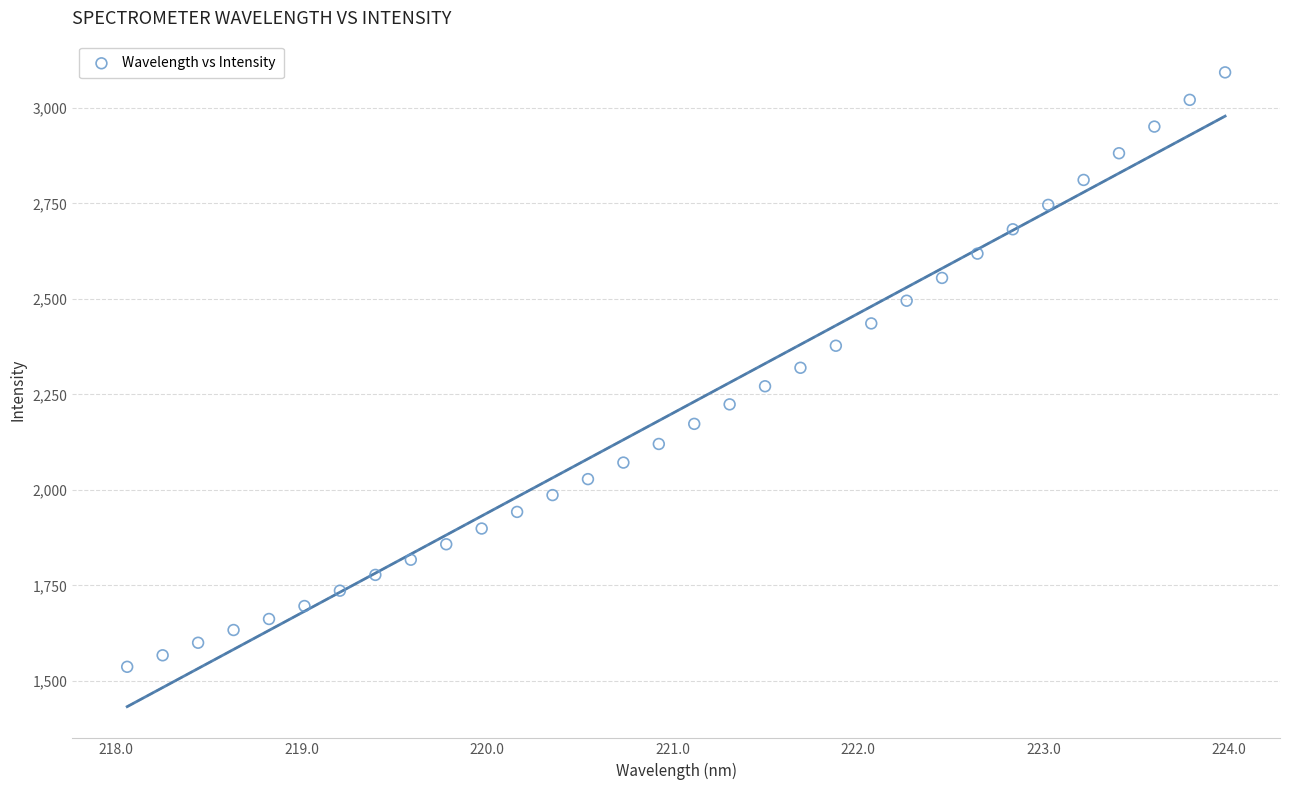

What is the range of X values (max minus min)?

5.9